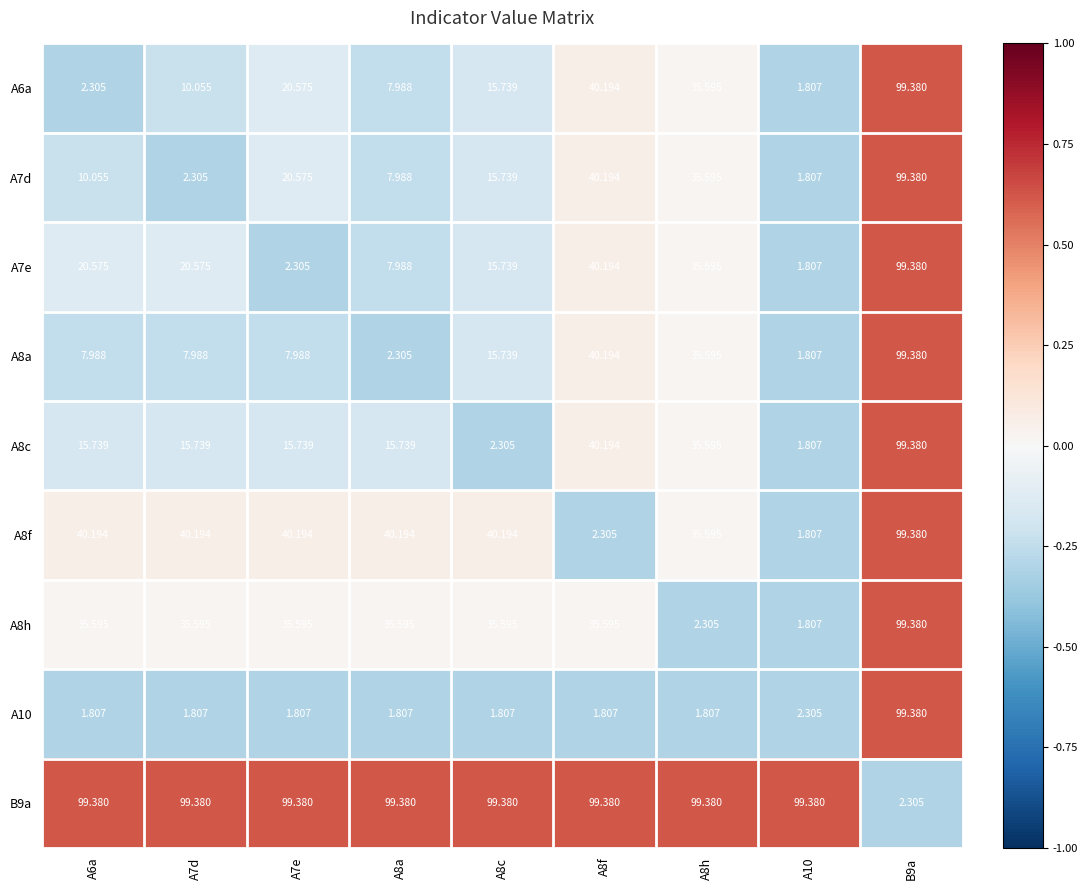

Count the number of categories in the chart.

9